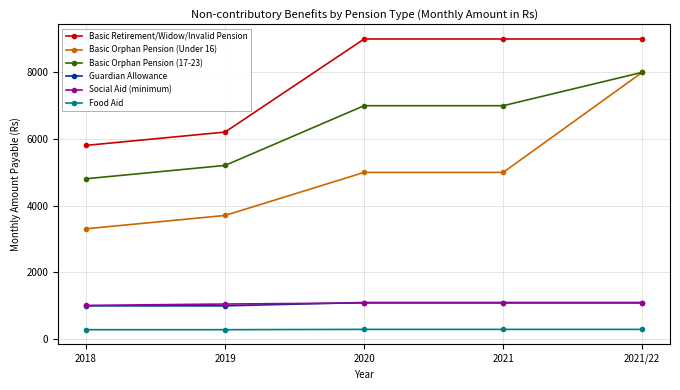

Is this an area chart (filled region under the line)?

No